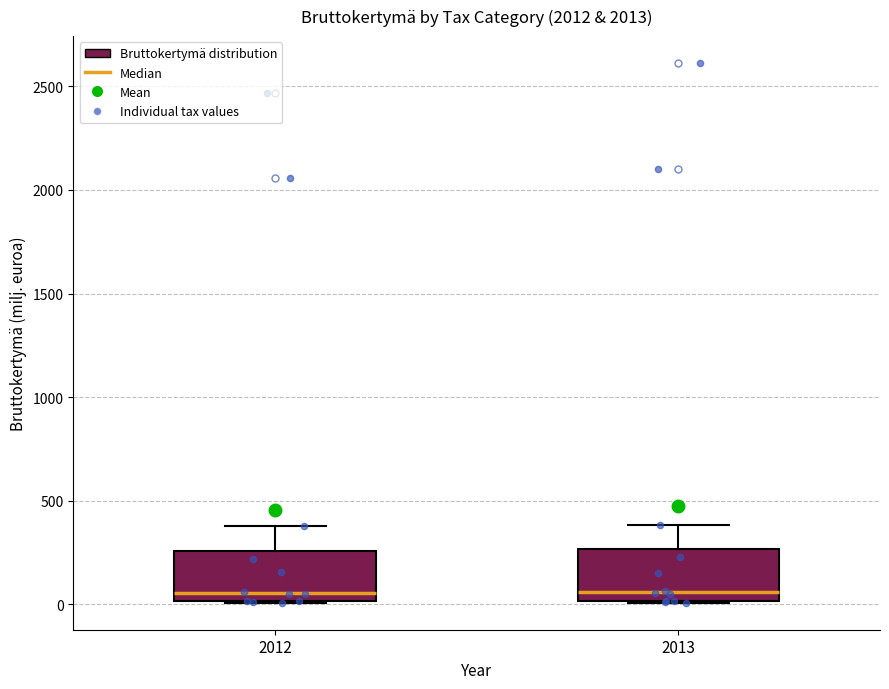

Reading left to right, transcribe this box plot: for each box, give where its median line is, the range the box spans, and where its two whiskers end, as read against the y-axis. The values are not printed on the chart, so give them approximately, as read against the axis.

2012: median 50, box 0 to 250, whiskers 0 to 400
2013: median 50, box 0 to 250, whiskers 0 to 400